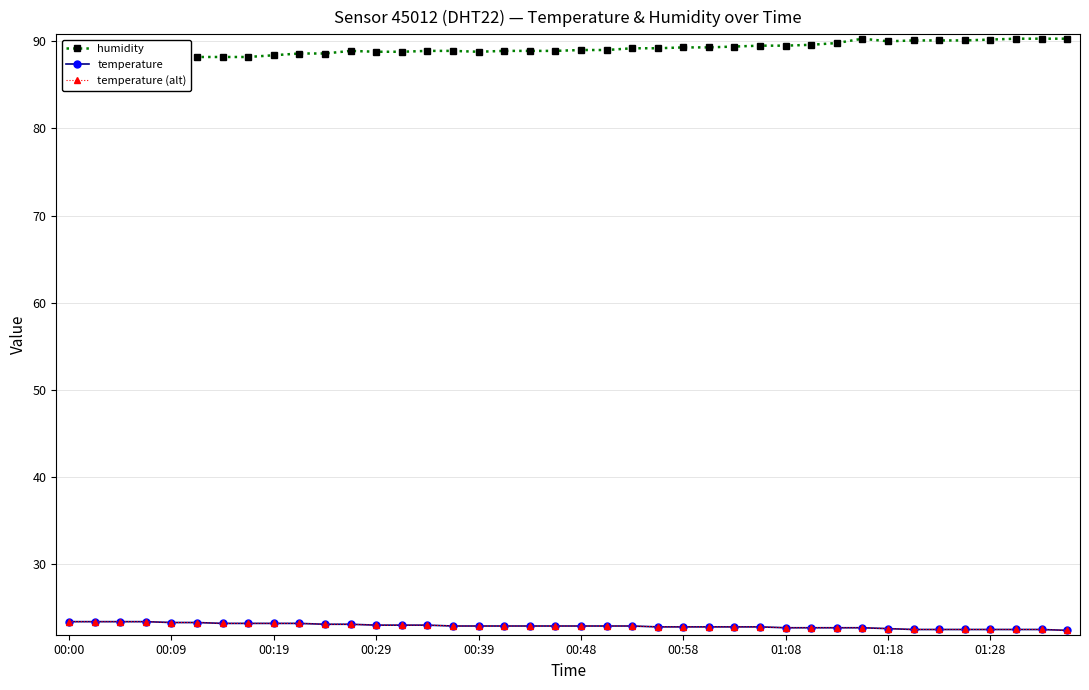

How many distinct data groups are displayed?

3